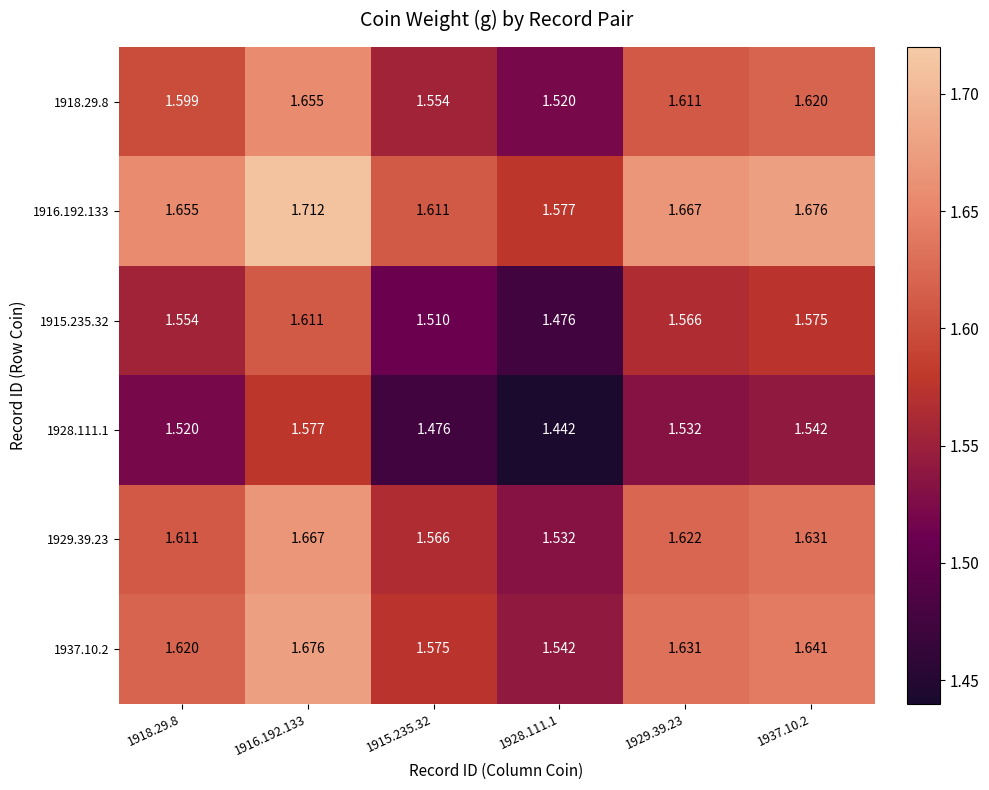

Is the value of 1928.111.1 at 1929.39.23 greater than the value of 1916.192.133 at 1928.111.1?

No